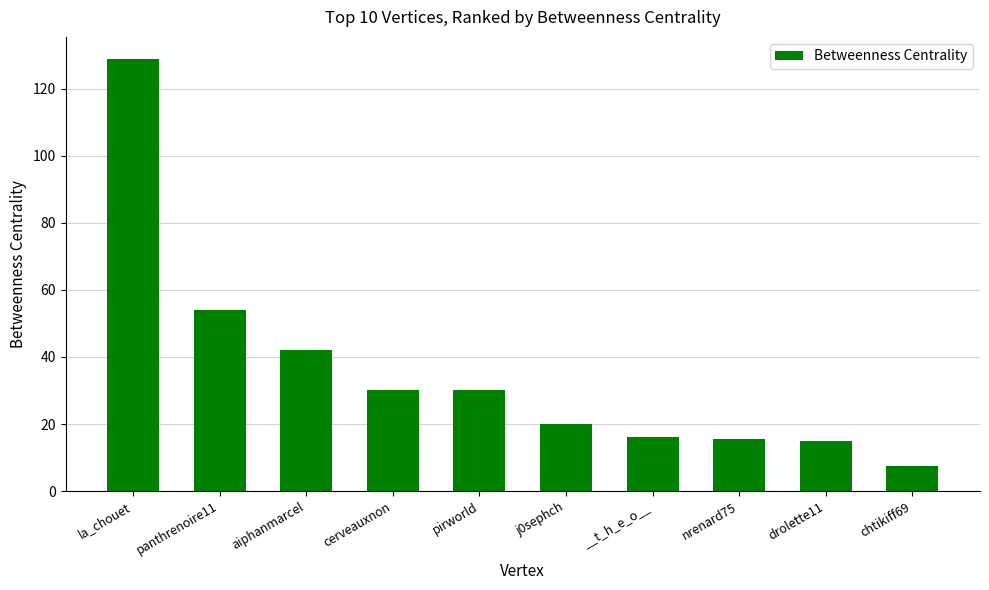

What is the change in value from pirworld to __t_h_e_o__?

-14.0